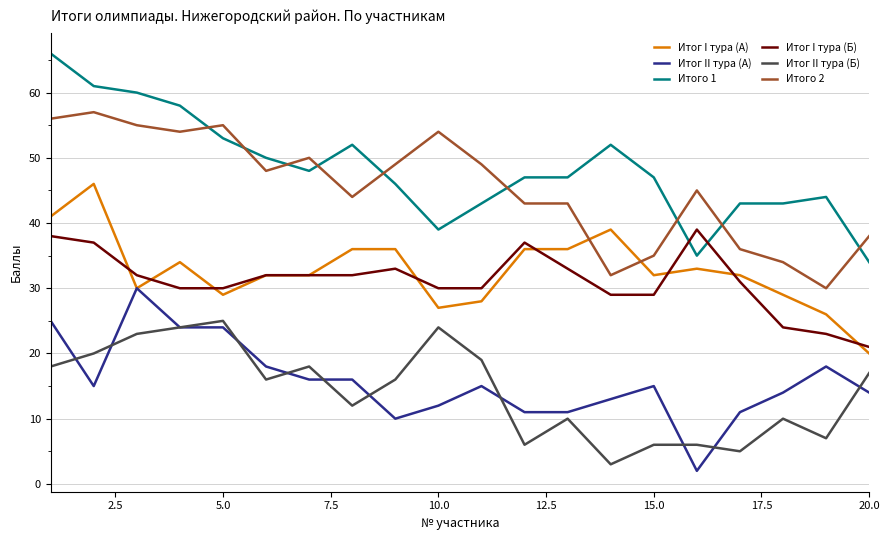

What is the minimum value for Итог II тура (Б)?

3